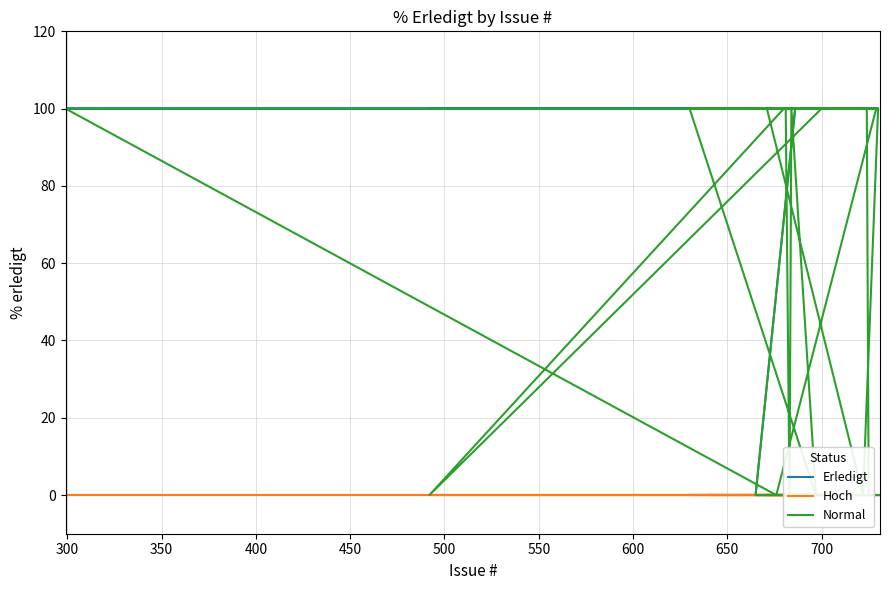

True or false: Normal has more than 0 points higher than both neighbors.

True